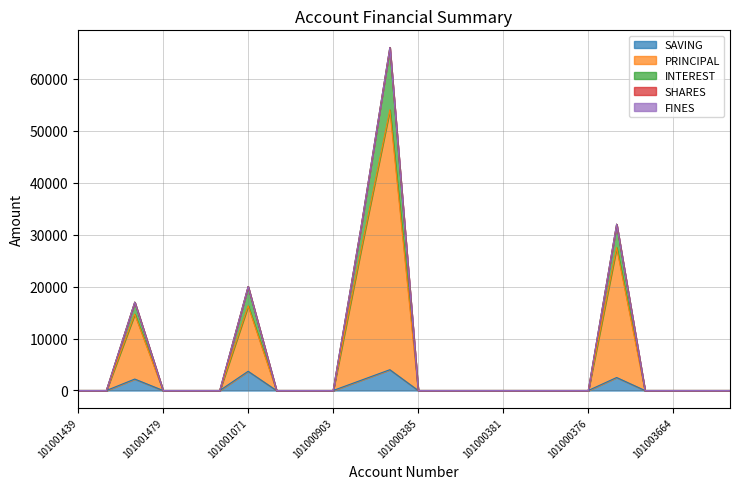

Which label corresponds to the smallest value in the chart?

101001439